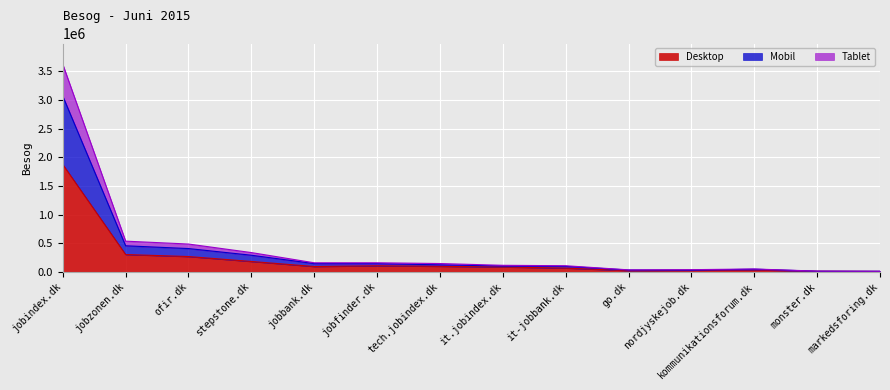

At monster.dk, list the series in order from largest to smallest.

Tablet, Mobil, Desktop